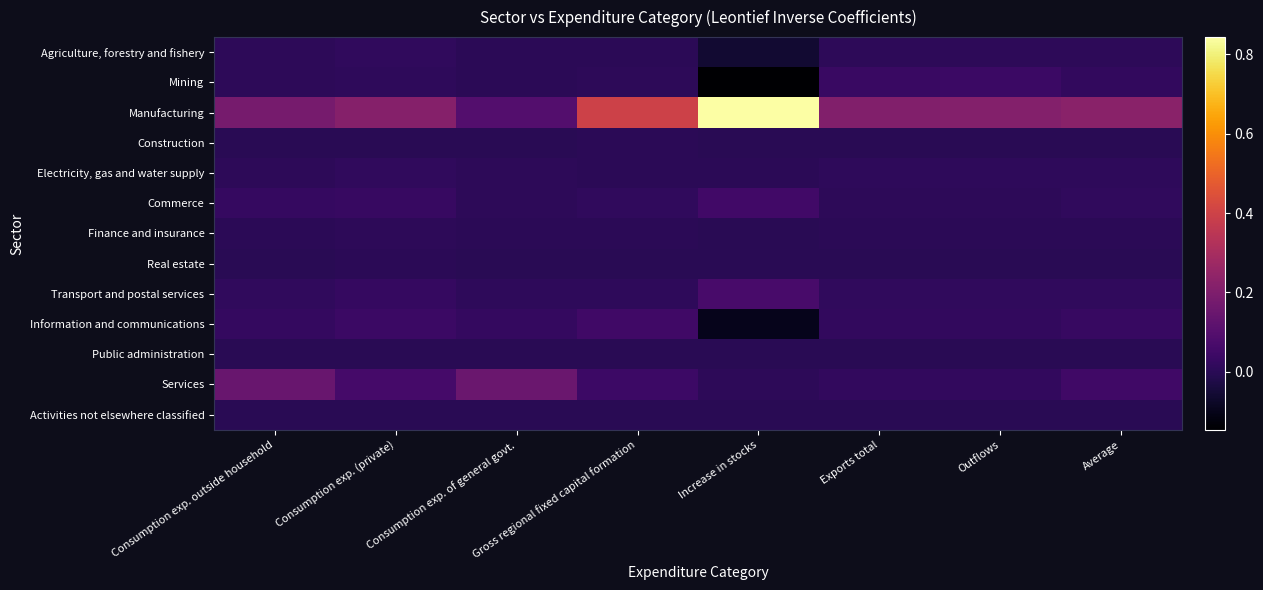

Which series has the largest range (max minus min)?

Manufacturing